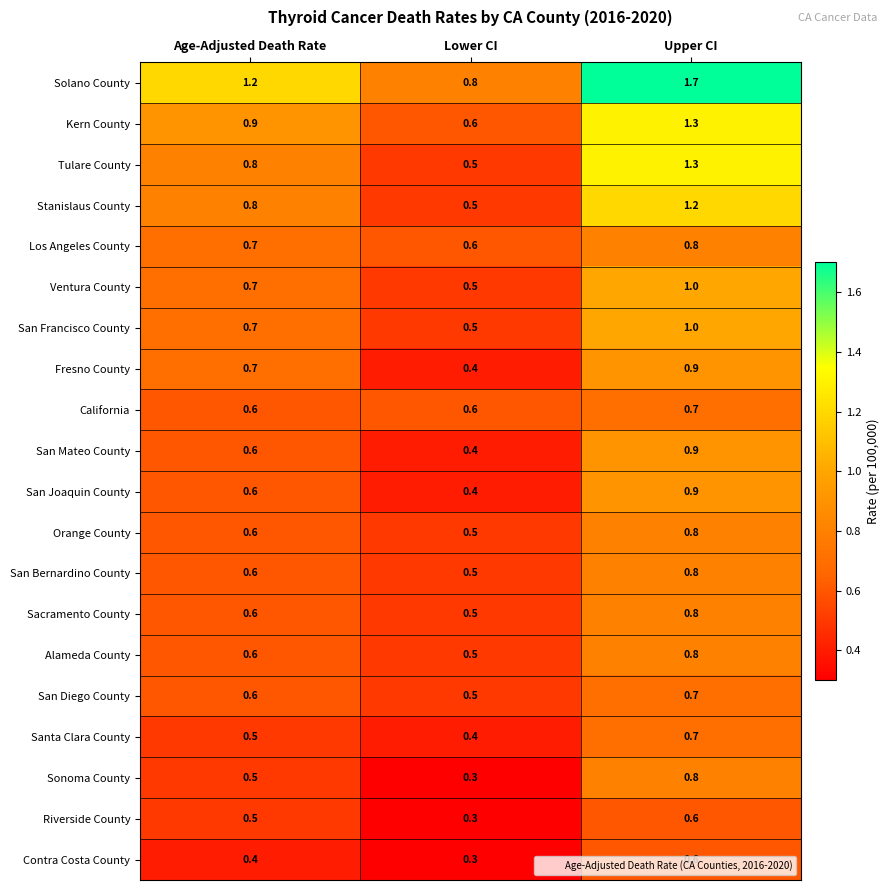

What is the spread (max minus min) of values at Lower CI?

0.5